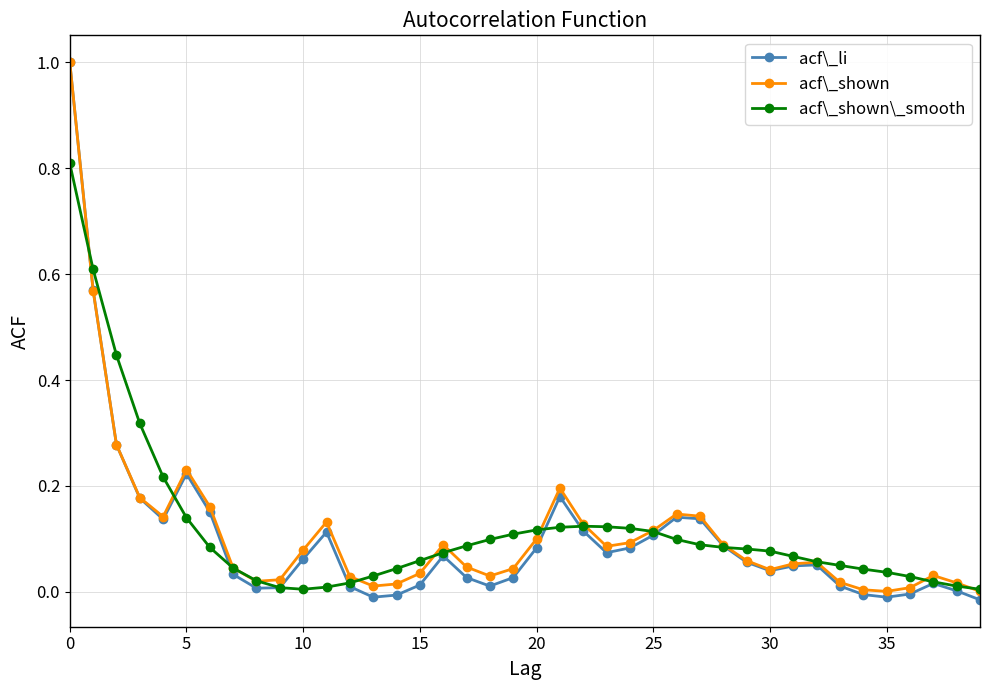

At how many categories does at least one series exceed 0?

40